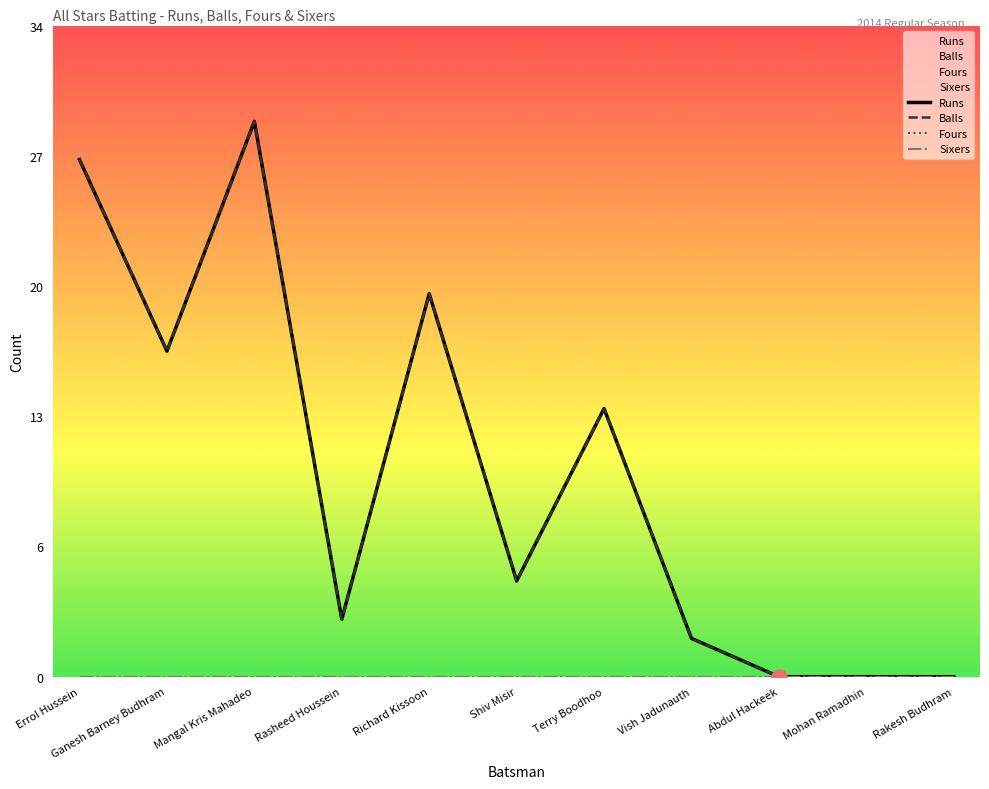

Which series reaches the maximum Y coordinate?

Runs